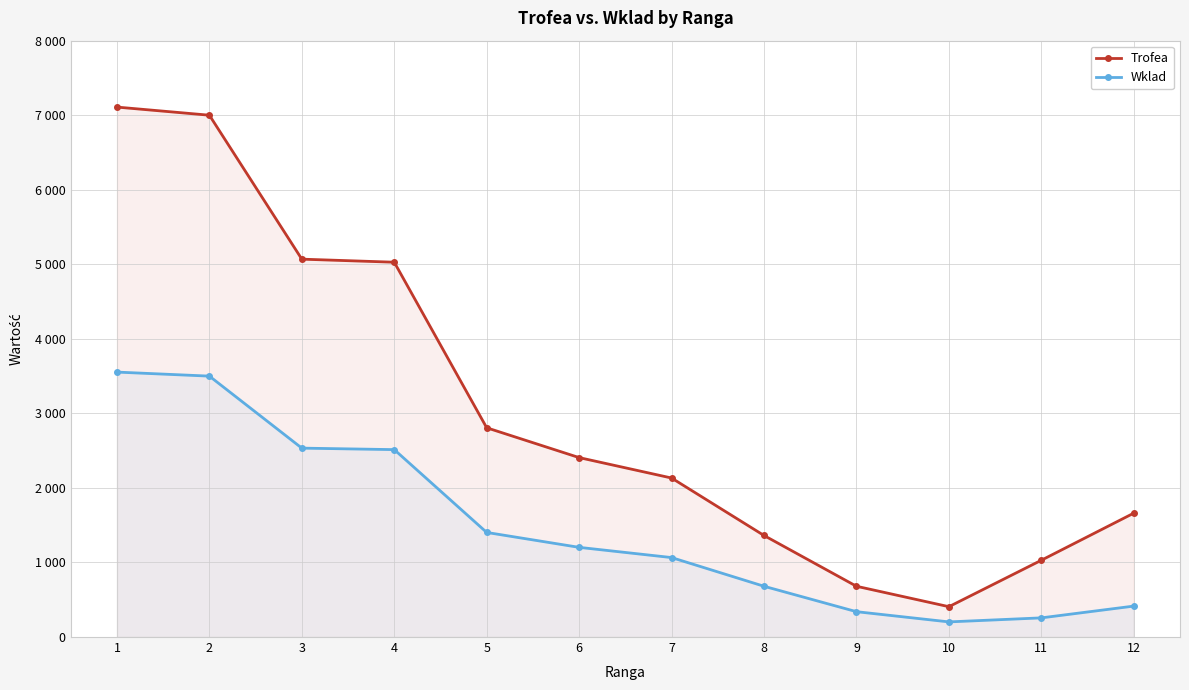

At which label is Trofea closest to 3758?

5